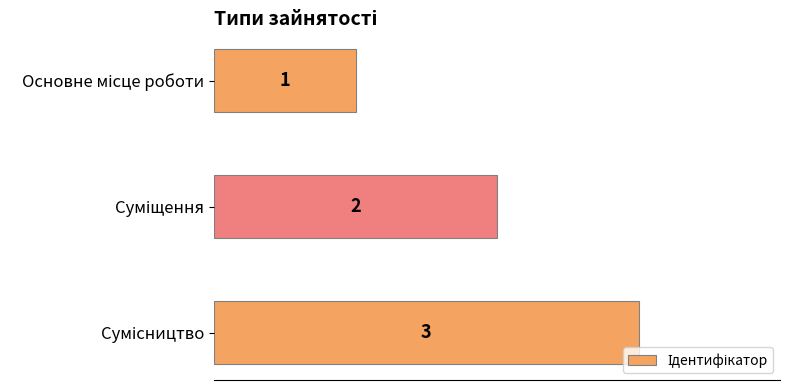

What is the maximum value shown in the chart?

3